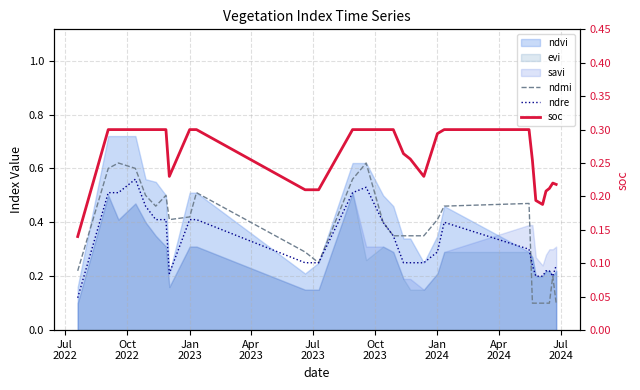

True or false: ndmi has more than 2 interior local peaks.

True